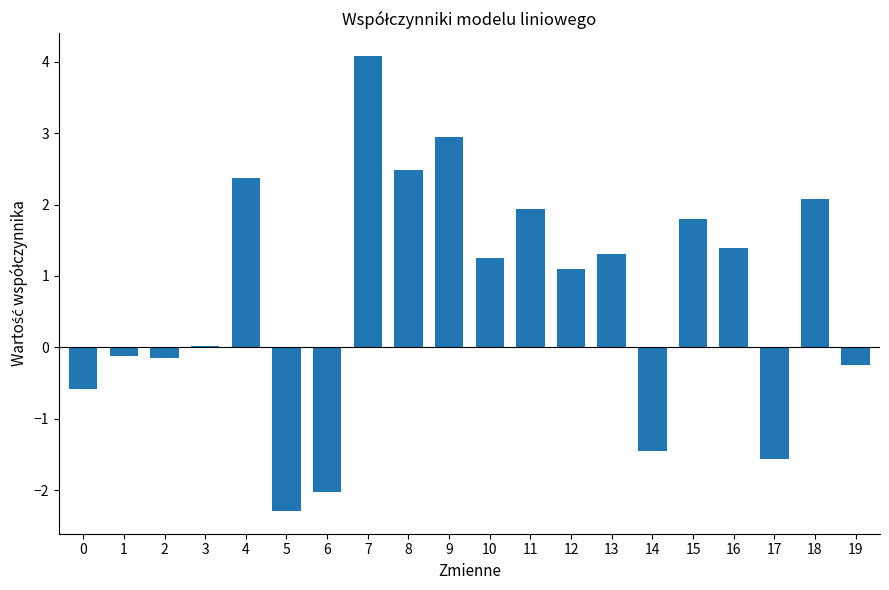

The value at 8 is 4.4. True or false?

False